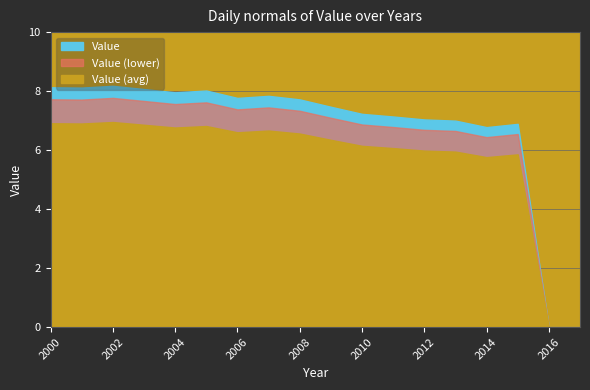

Between 2012 and 2009, which is larger?

2009